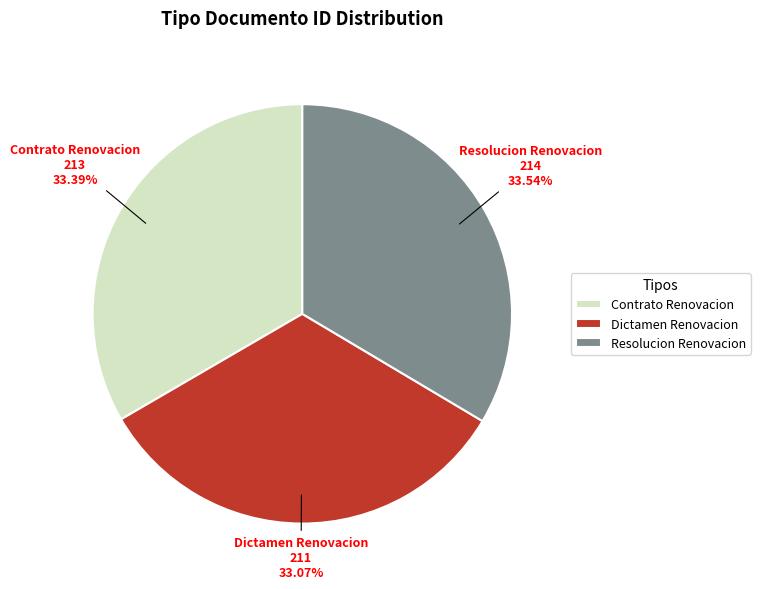

Approximately how many times larger is the value at Resolucion Renovacion compared to Dictamen Renovacion?

1.0